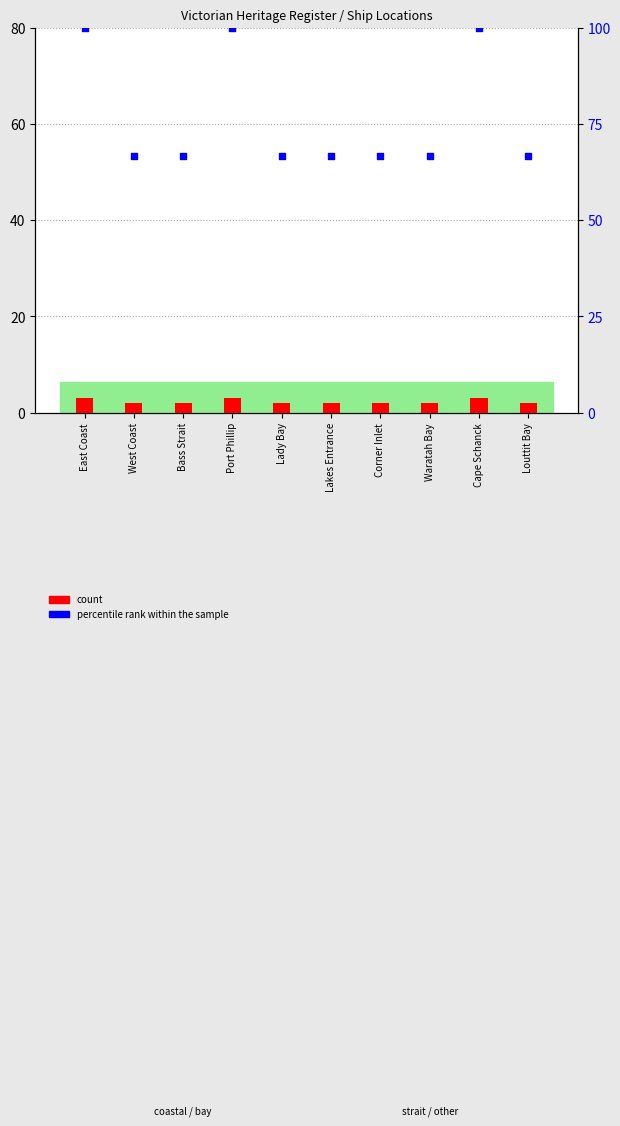

Which series has the largest Y range (max minus min)?

percentile rank within the sample